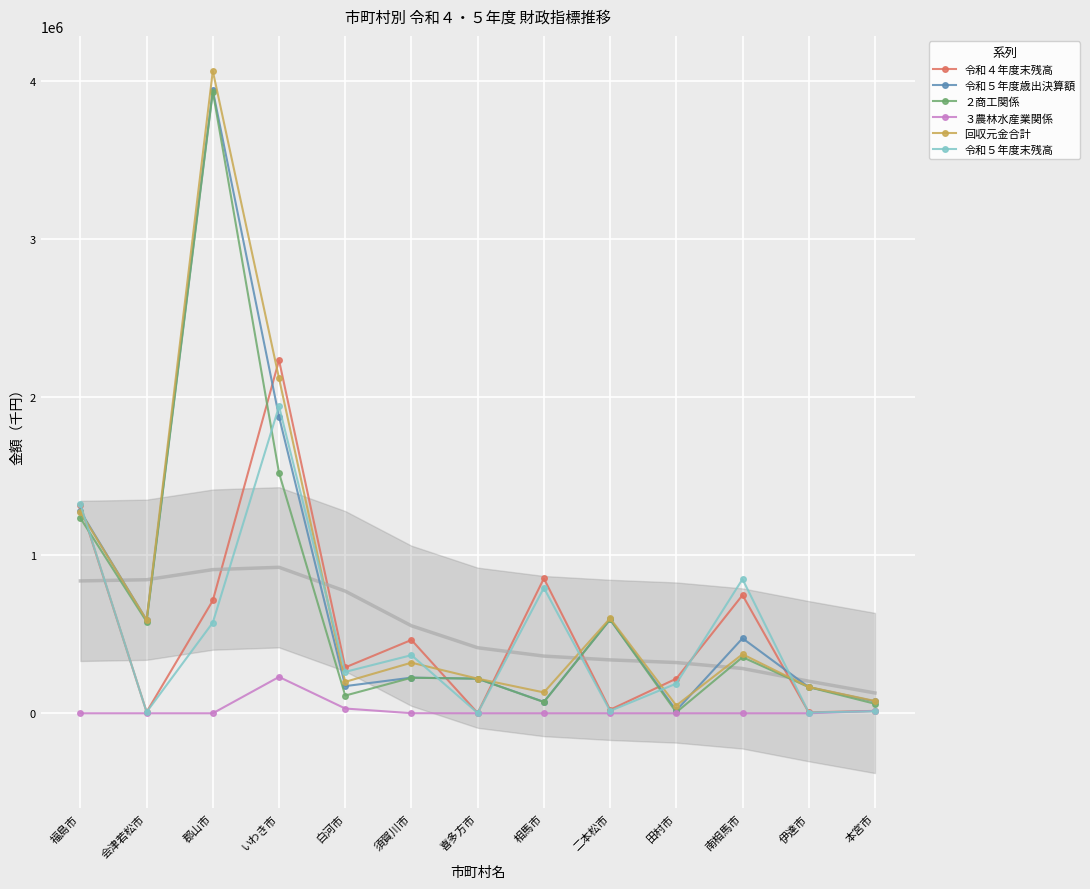

Reading left to right, transcribe all the data shown in this chart.

令和４年度末残高: 1317174	8294	713744	2234506	290307	464128	1706	853456	22406	219097	747723	5600	15220
令和５年度歳出決算額: 1279264	590000	3942745	1876929	171810	225500	219000	72160	593500	17680	474515	165600	75000
２商工関係: 1235000	580000	3934504	1520840	112000	225000	219000	71000	593500	6000	355000	165600	60000
３農林水産業関係: 0	0	0	230000	30000	500	0	0	0	0	0	0	15000
回収元金合計: 1273775	590534	4065071	2119946	198869	320213	219199	131990	600941	49006	373525	166386	77608
令和５年度末残高: 1322173	7760	574178	1942633	261965	367815	1507	793626	14965	187771	848713	4814	12612